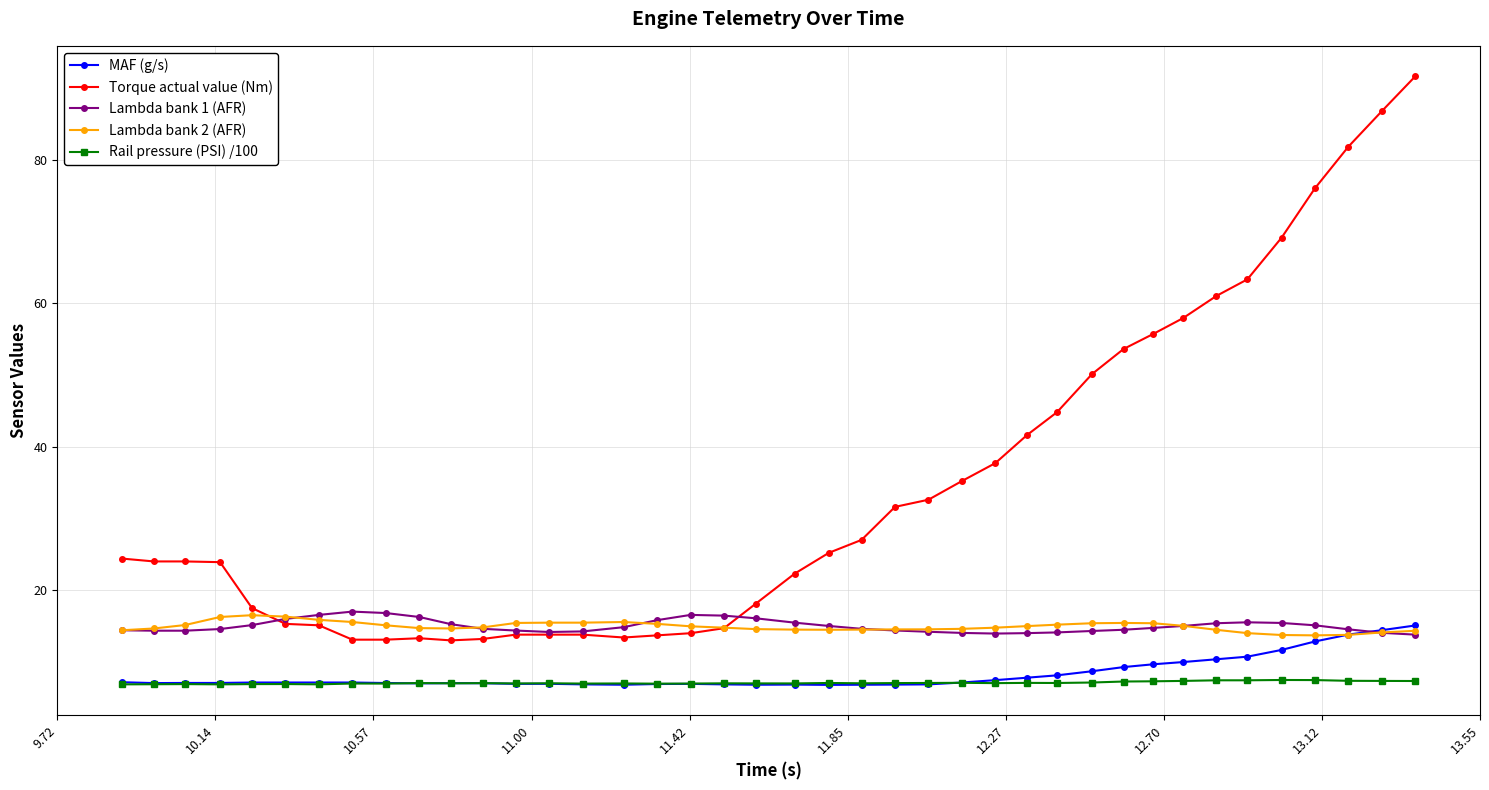

Which series has the largest total across all categories?

Torque actual value (Nm)